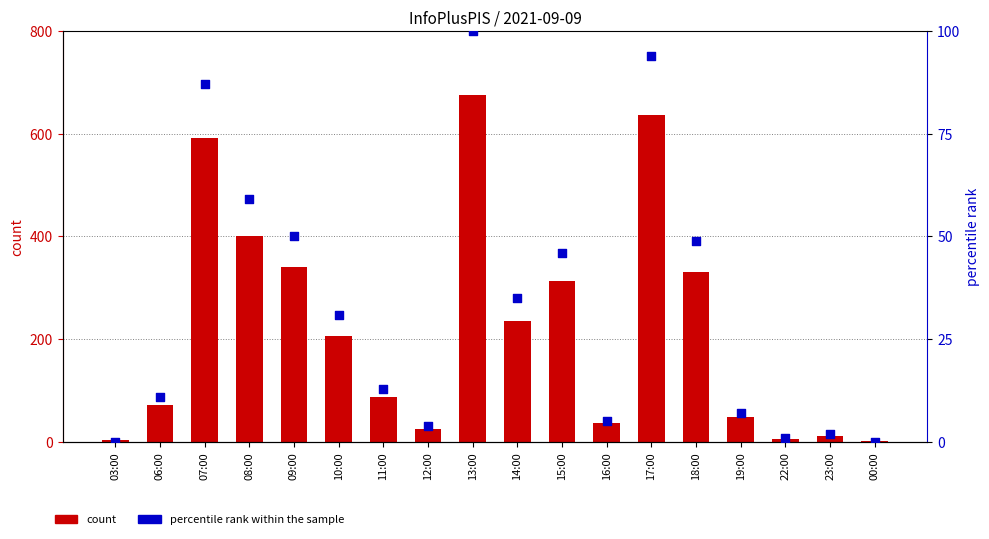

At which category is the sum across all series the highest?

13:00